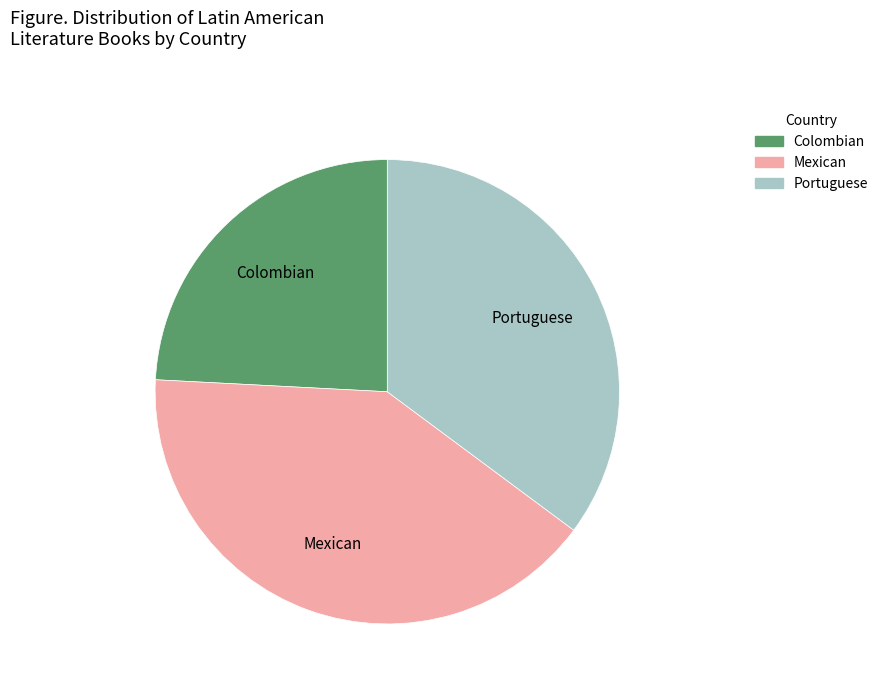

What is the ratio of the value at Mexican to the value at Portuguese?

1.2